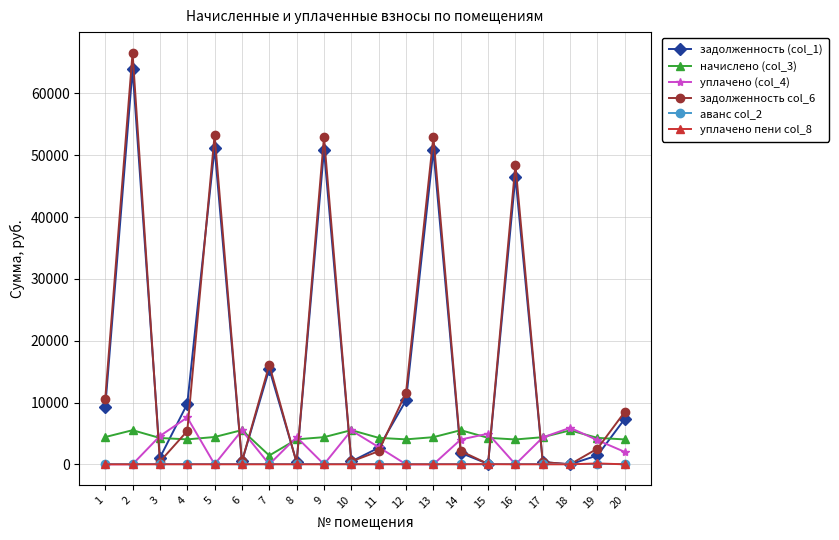

What is the sum of the уплачено пени col_8 values at 17 and 8?

0.7